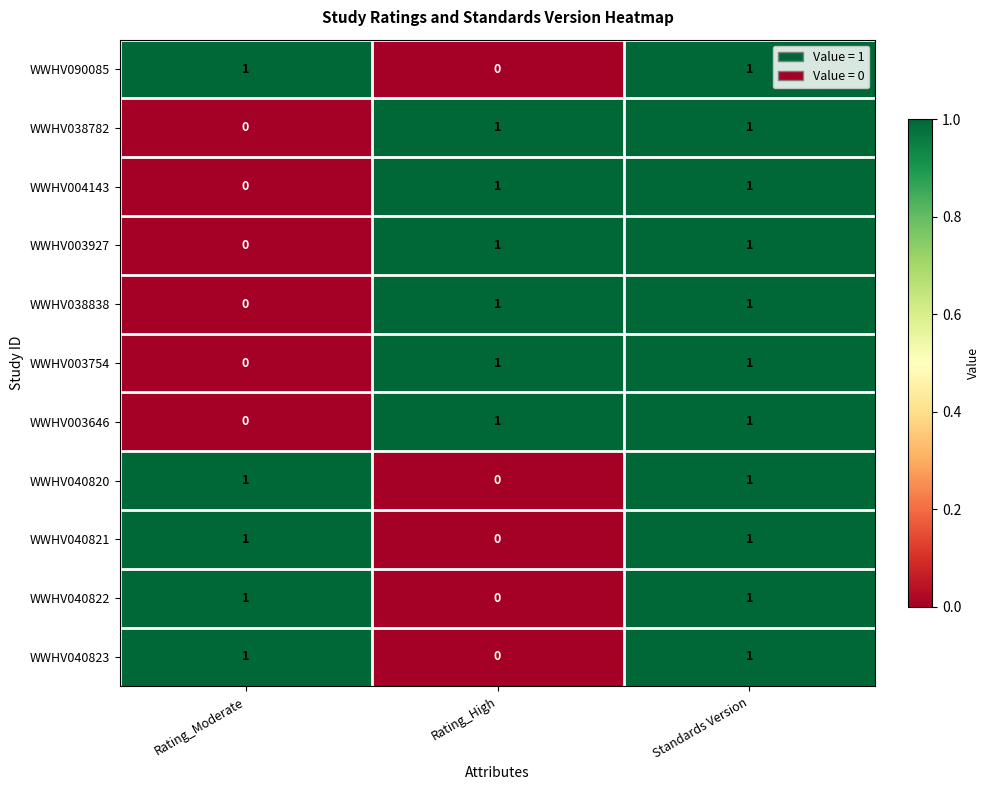

The value of WWHV003927 at Rating_Moderate is 0. True or false?

True